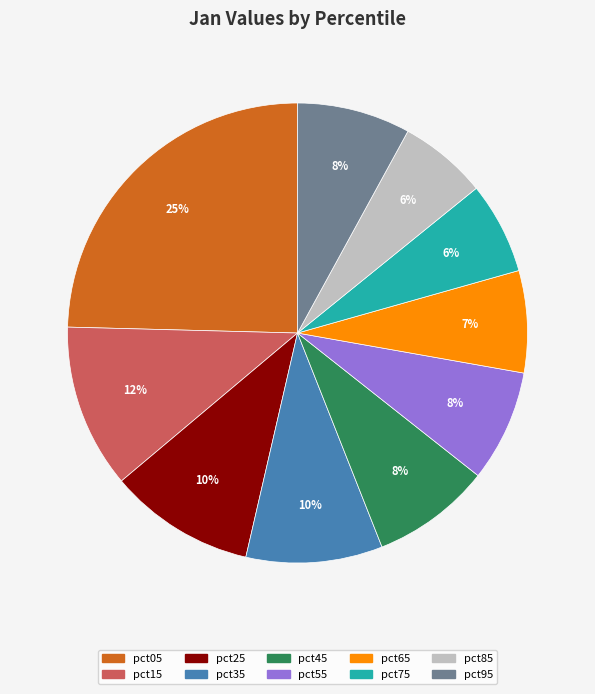

To the nearest percent, what portion does pct65 represent?

7%